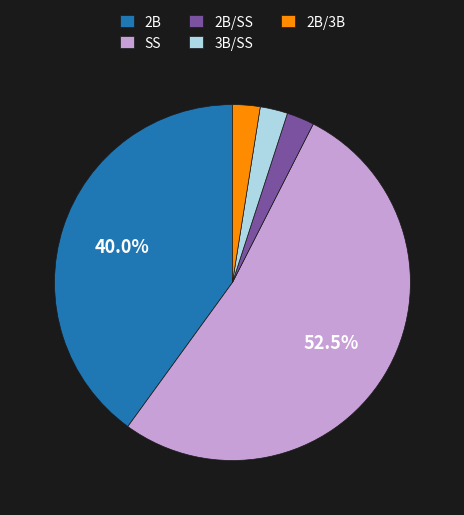

Between 2B and 2B/SS, which is larger?

2B